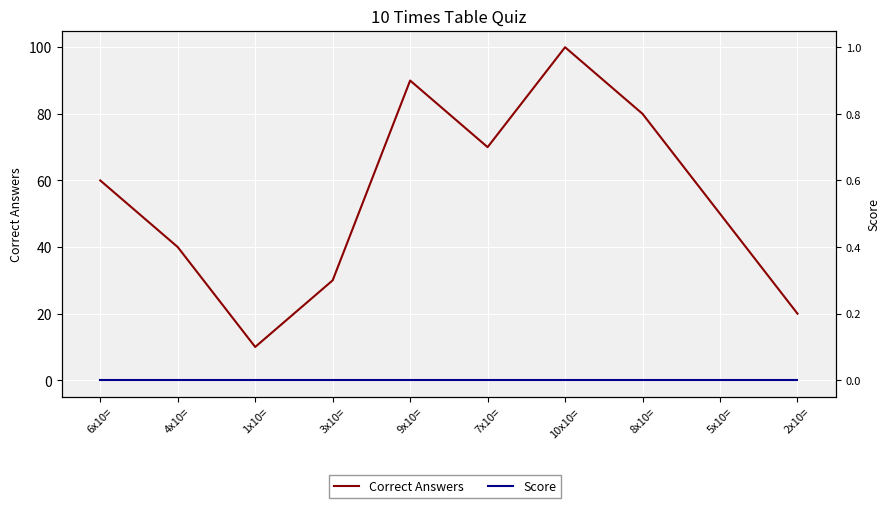

Where does the Correct Answers series first go above 60?

9x10=